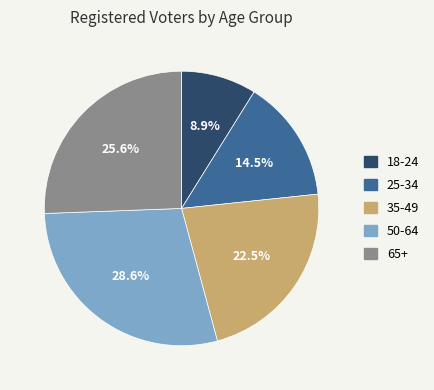

Is it true that 35-49 is 17% of the pie?

False